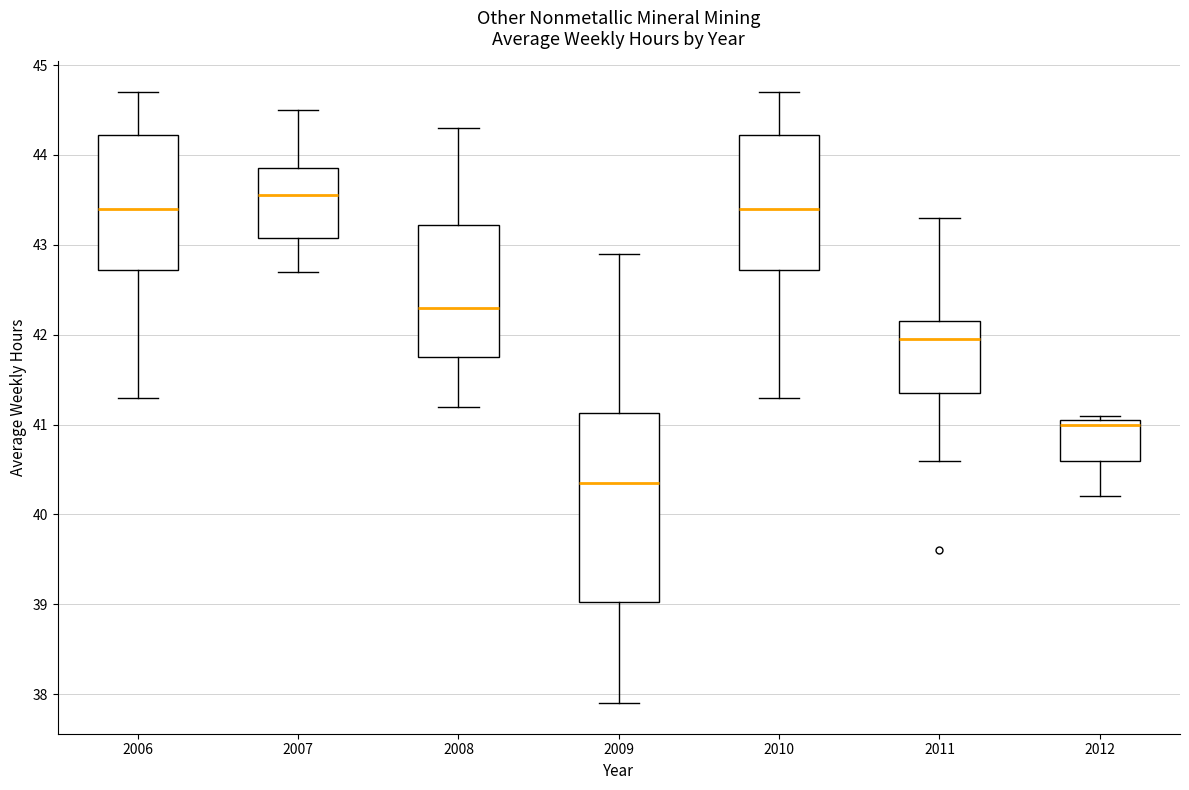

Which box is the tallest, from its lower edge to its upper edge?

2009